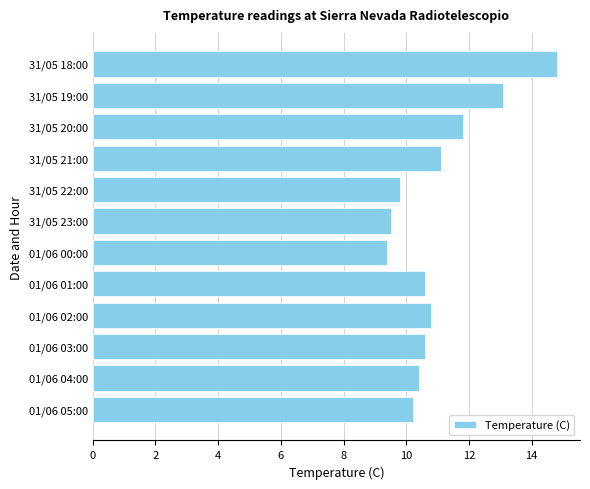

What is the change in value from 01/06 04:00 to 01/06 02:00?

+0.4